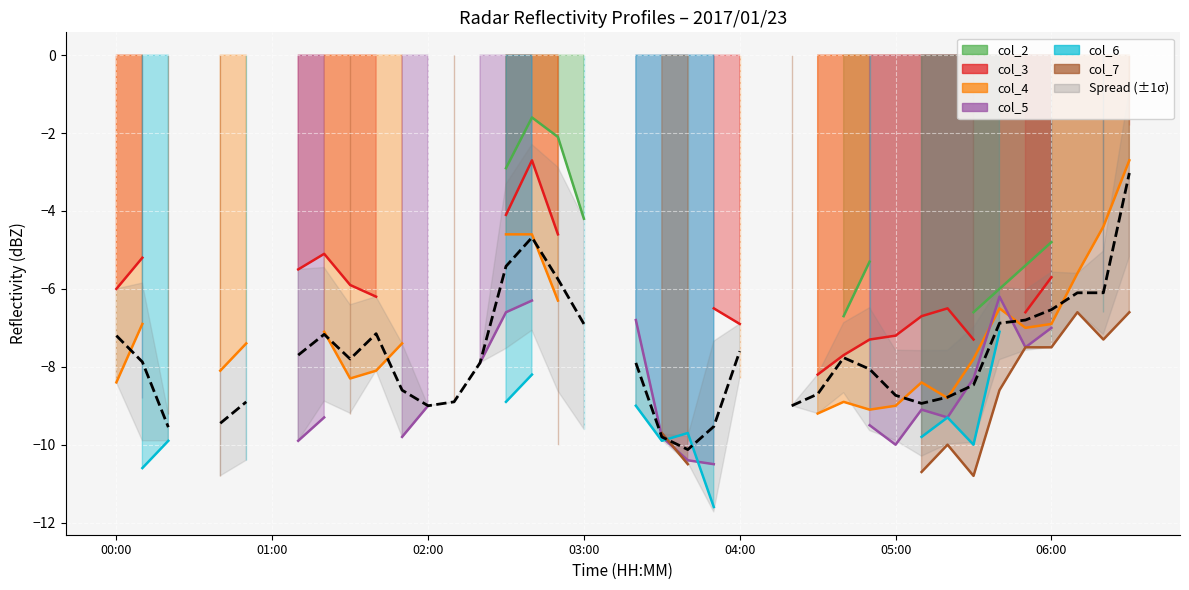

At which category does the data reach its first local peak?

8